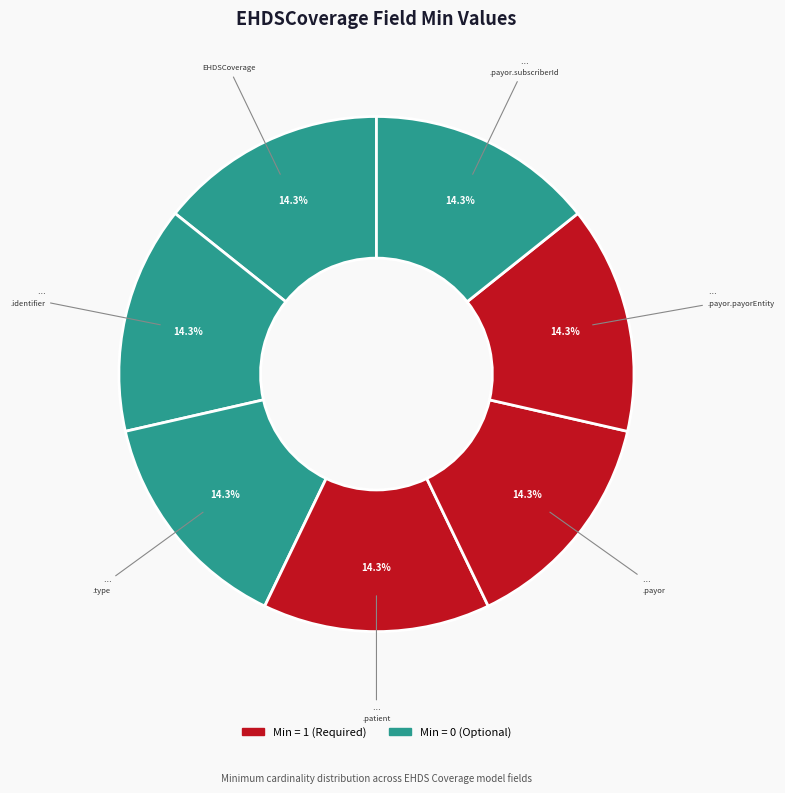

How many slices are in this pie chart?

7